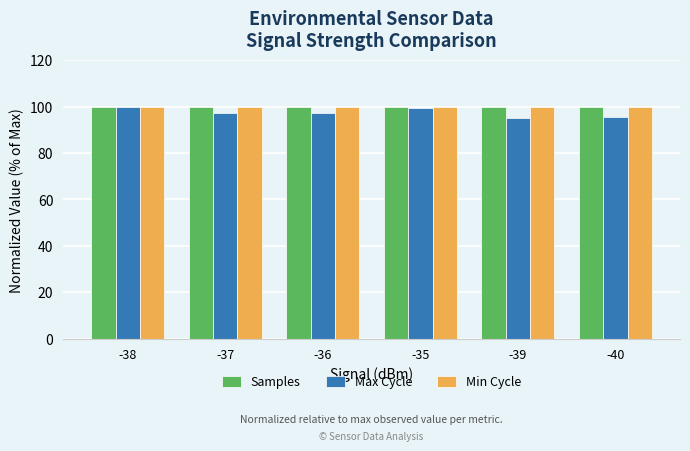

What is the sum of the Max Cycle values at -40 and -35?

194.8